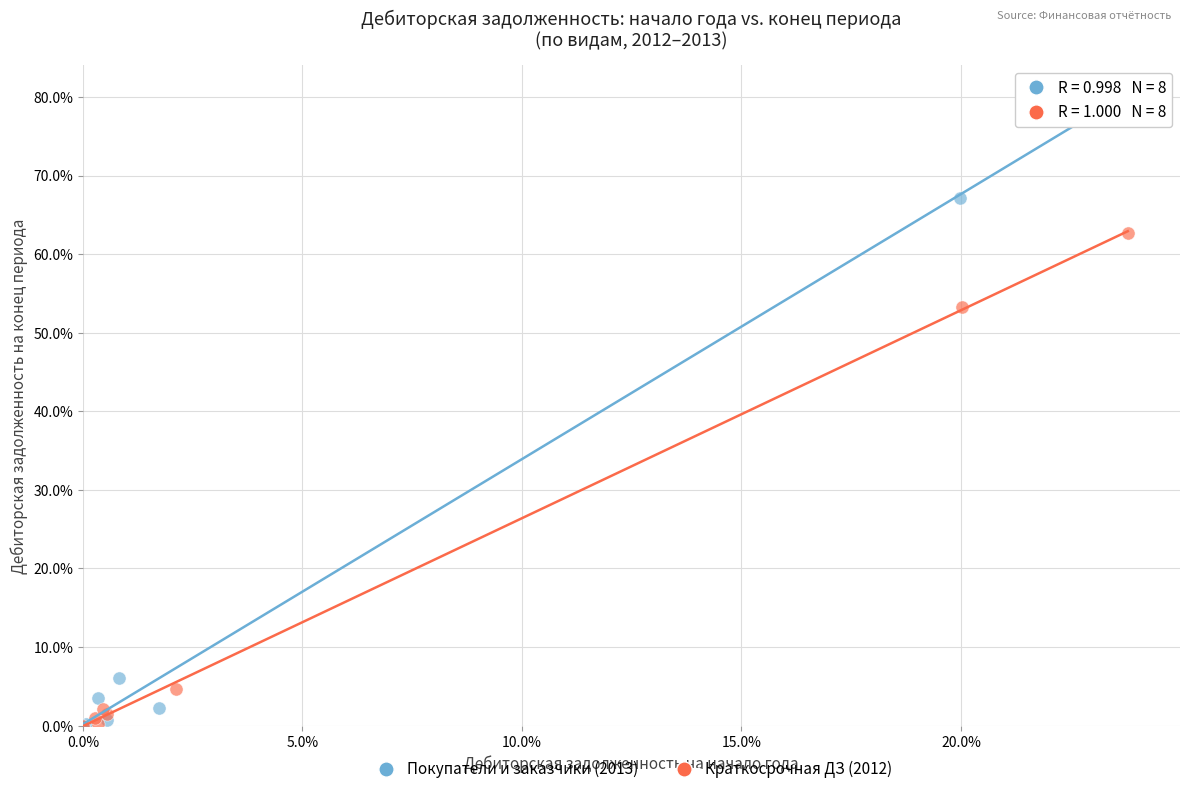

Which series contains the highest Y value?

Покупатели и заказчики (2013)